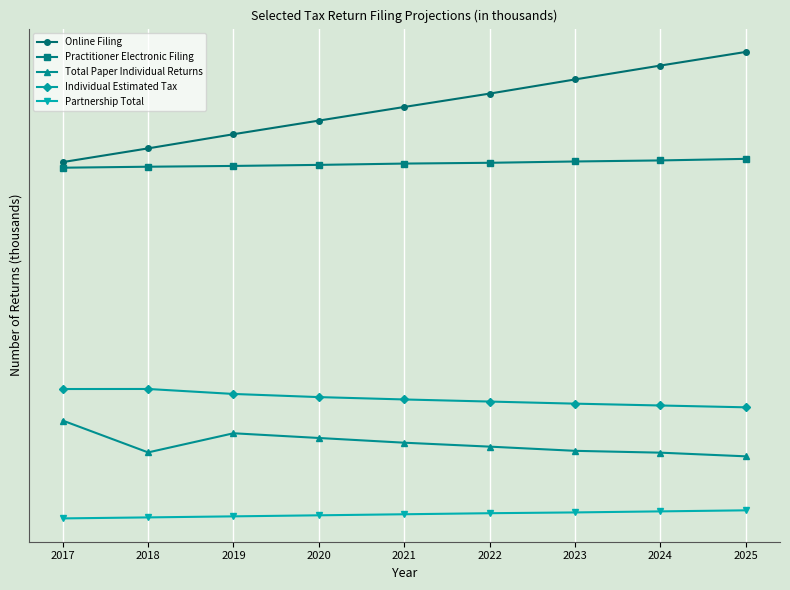

Is this an area chart (filled region under the line)?

No